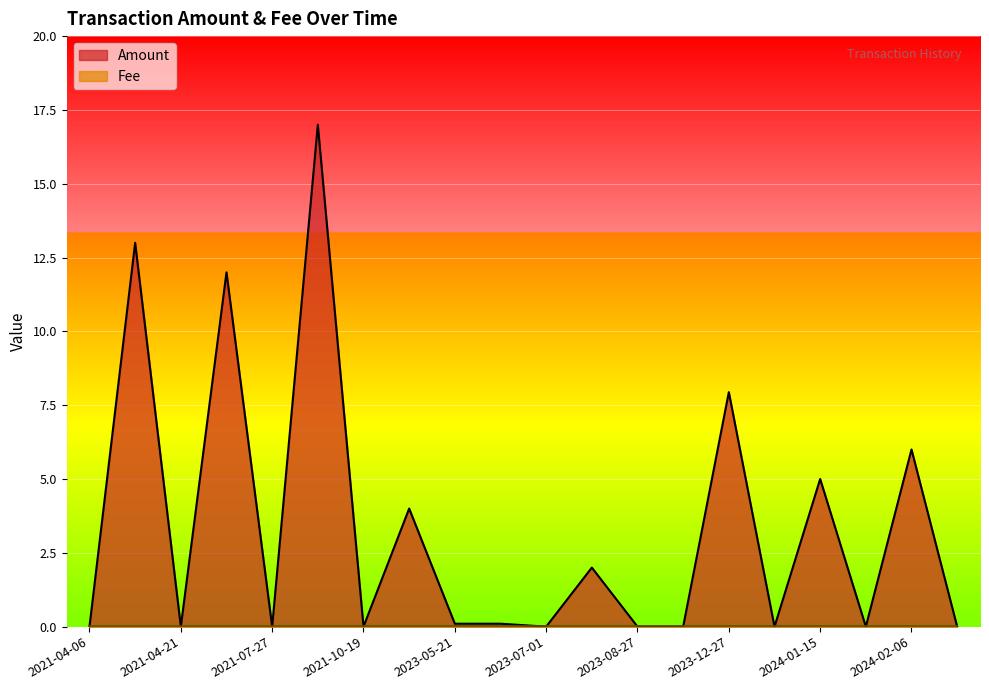

True or false: the data shows 4.6 at 2021-04-07.

False